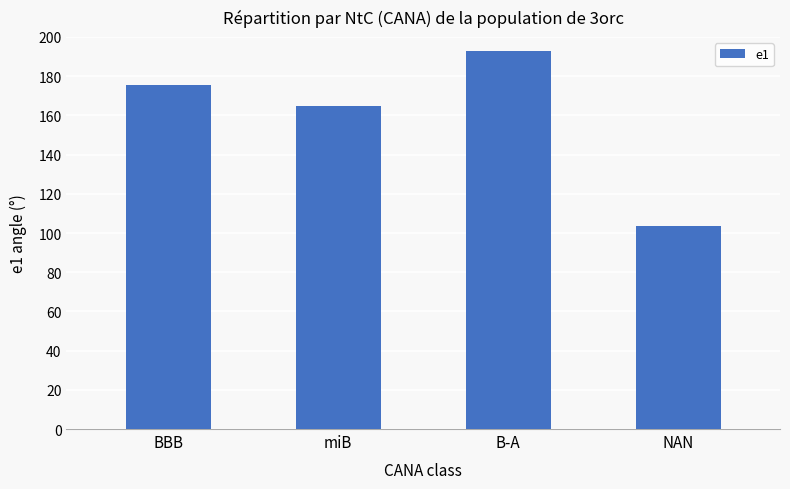

What is the sum of the values at B-A and NAN?

296.4